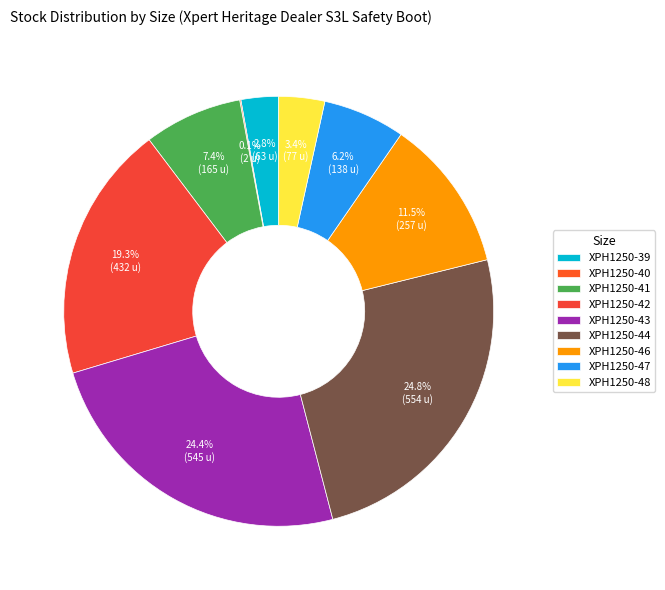

What is the largest slice in the pie chart?

XPH1250-44